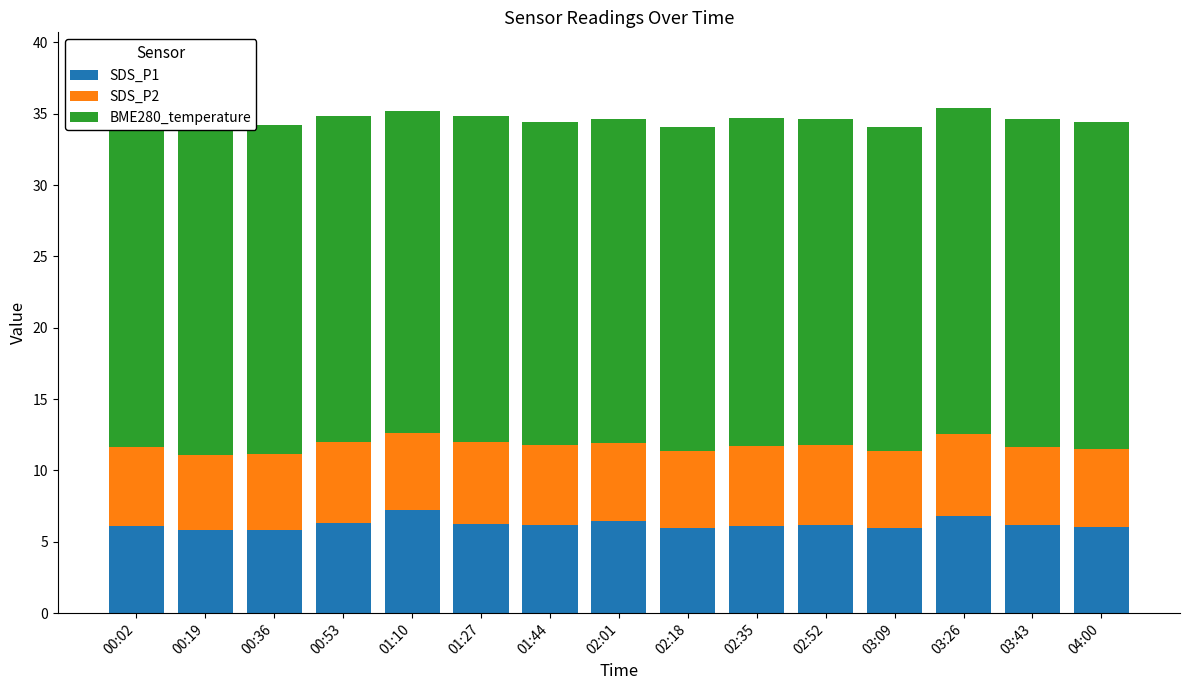

What is the label of the 3rd bar from the right?

03:26